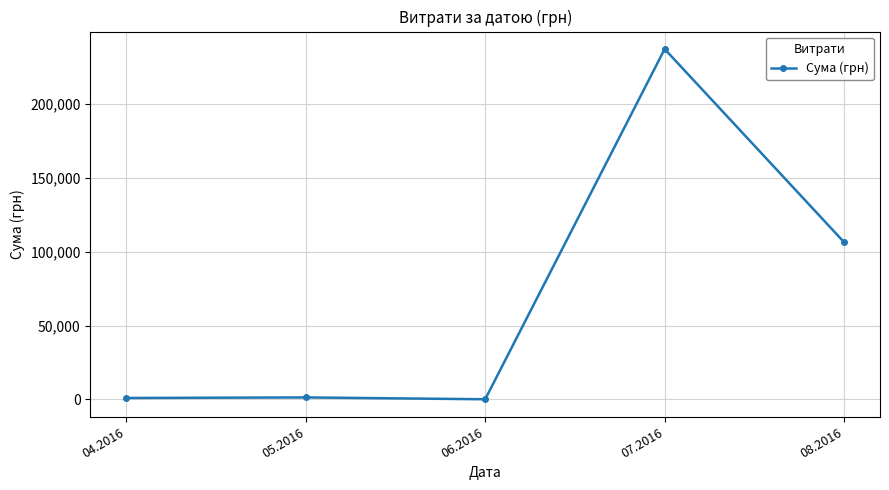

What is the maximum value shown in the chart?

237224.9